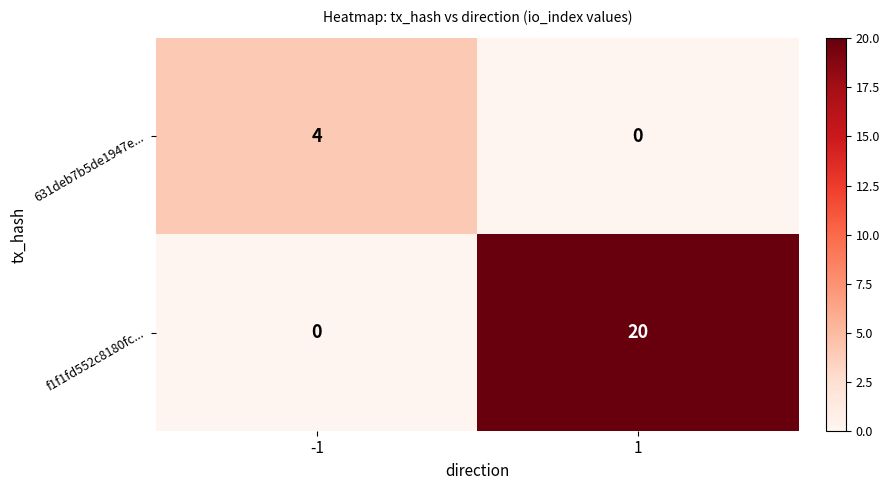

How many series are shown in this chart?

2